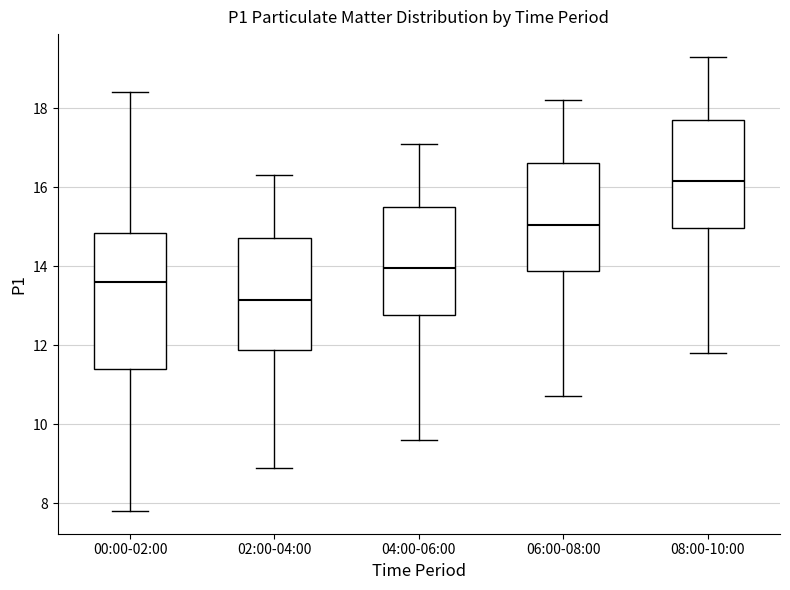

Which box is the tallest, from its lower edge to its upper edge?

00:00-02:00